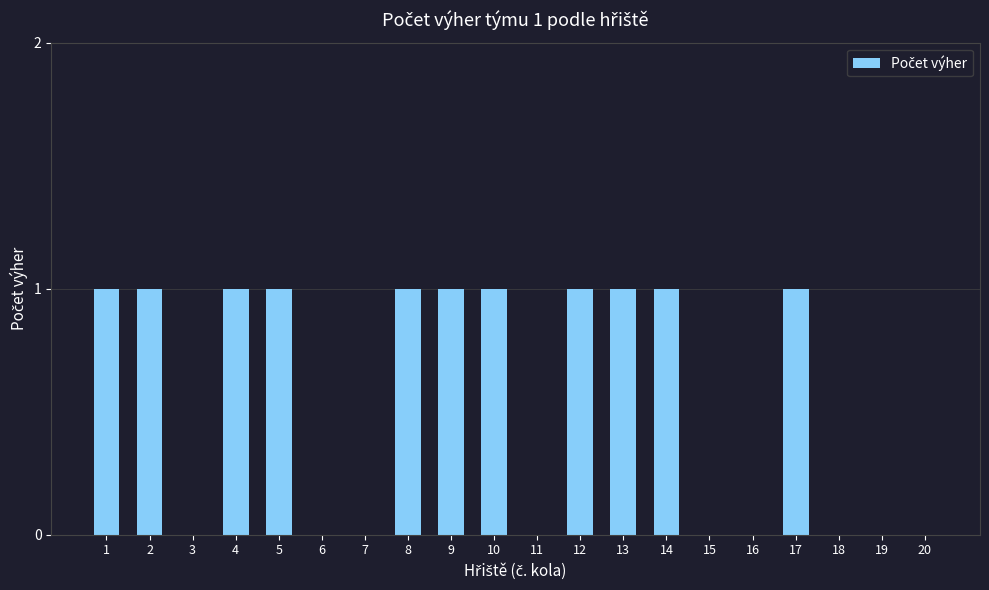

The chart shows a value of 2 at 12. True or false?

False